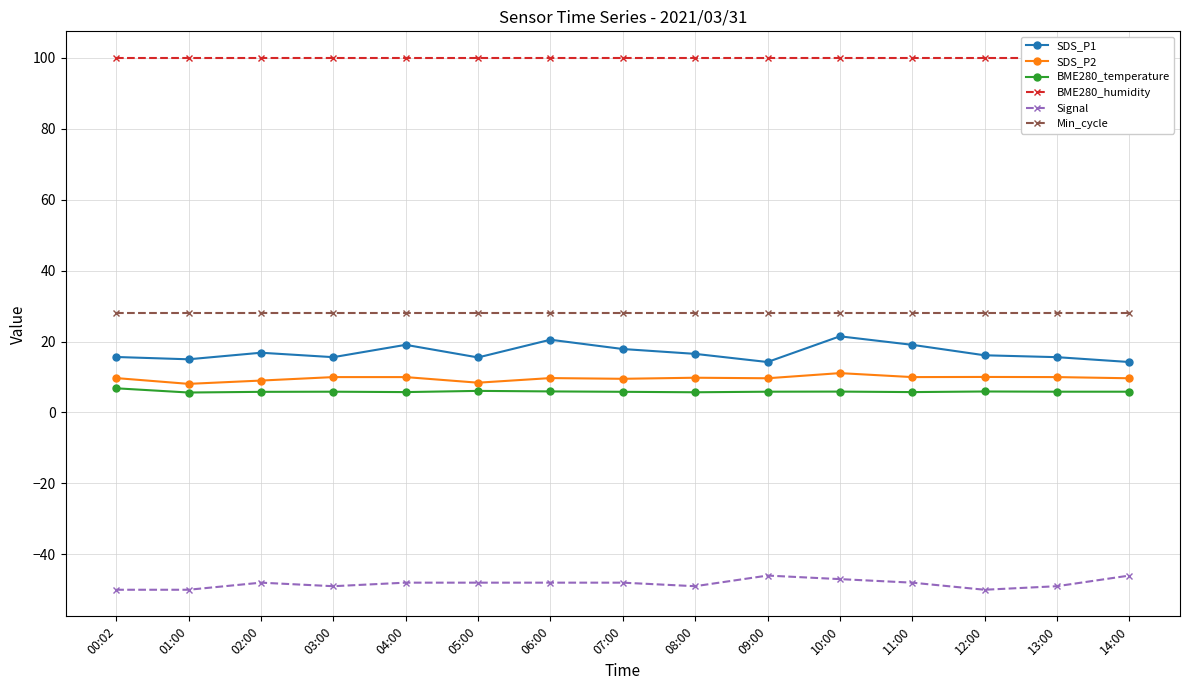

What is the difference between the maximum and minimum values in the SDS_P2 series?

3.0